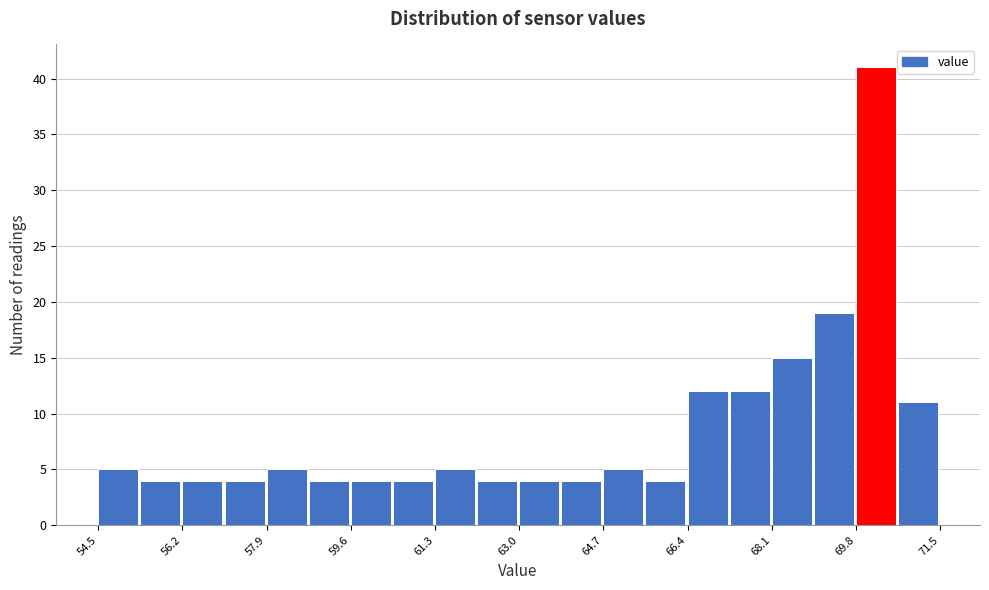

Reading left to right, list every bar in this chart as the range it spans on the x-axis followed by its height. Neither the bar edges nor the heights are printed on the chart, so give them approximately, as read against the axes.

54.50 to 55.35: 5
55.35 to 56.20: 4
56.20 to 57.05: 4
57.05 to 57.90: 4
57.90 to 58.75: 5
58.75 to 59.60: 4
59.60 to 60.45: 4
60.45 to 61.30: 4
61.30 to 62.15: 5
62.15 to 63.00: 4
63.00 to 63.85: 4
63.85 to 64.70: 4
64.70 to 65.55: 5
65.55 to 66.40: 4
66.40 to 67.25: 12
67.25 to 68.10: 12
68.10 to 68.95: 15
68.95 to 69.80: 19
69.80 to 70.65: 41
70.65 to 71.50: 11